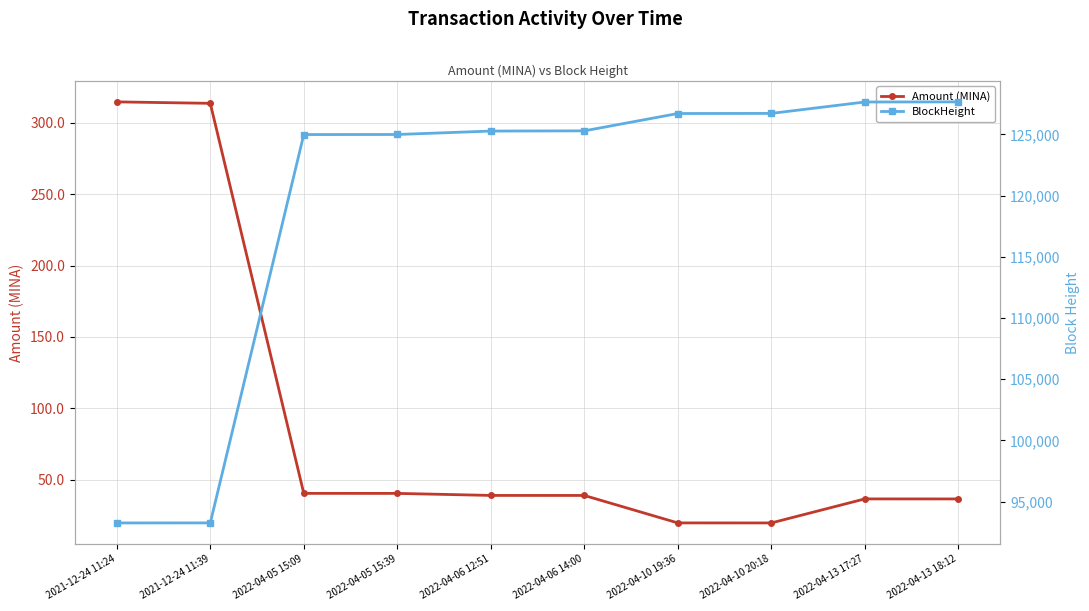

True or false: BlockHeight has a value of 55808.2 at 2022-04-13 17:27.

False